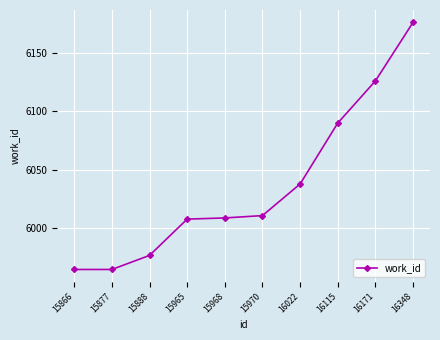

True or false: there are more than 2 points higher than both neighbors.

False